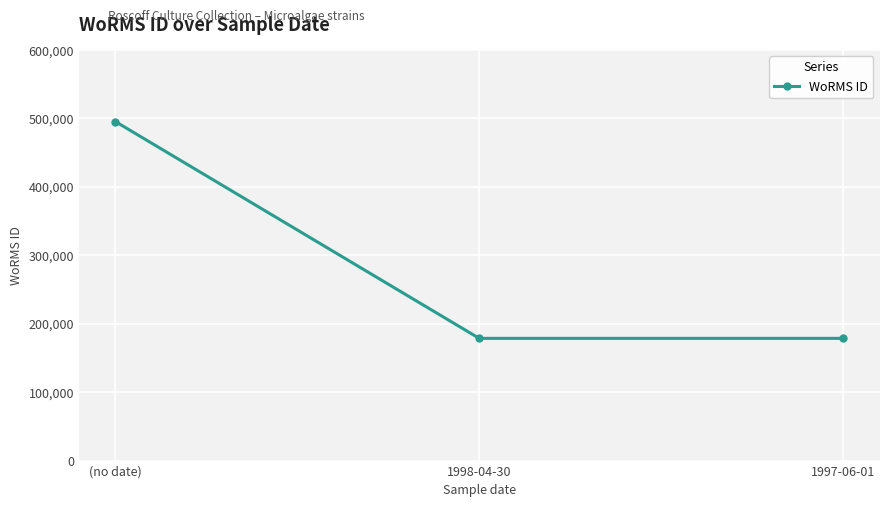

Is it true that the value at 1997-06-01 is 288960?

False